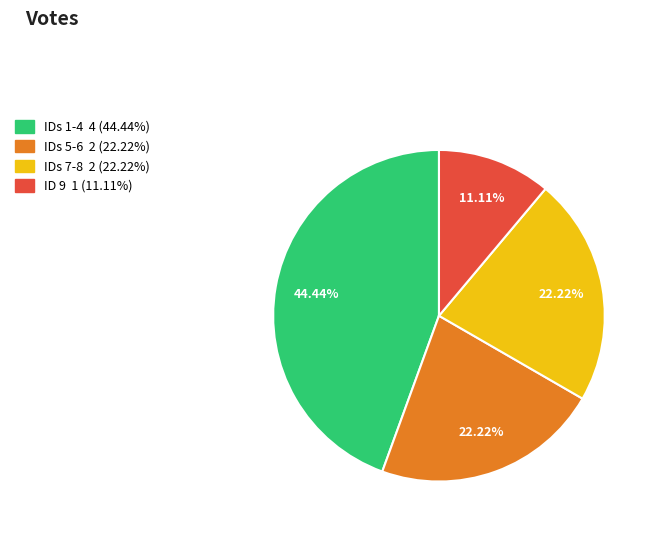

Is there a majority slice in this chart?

No